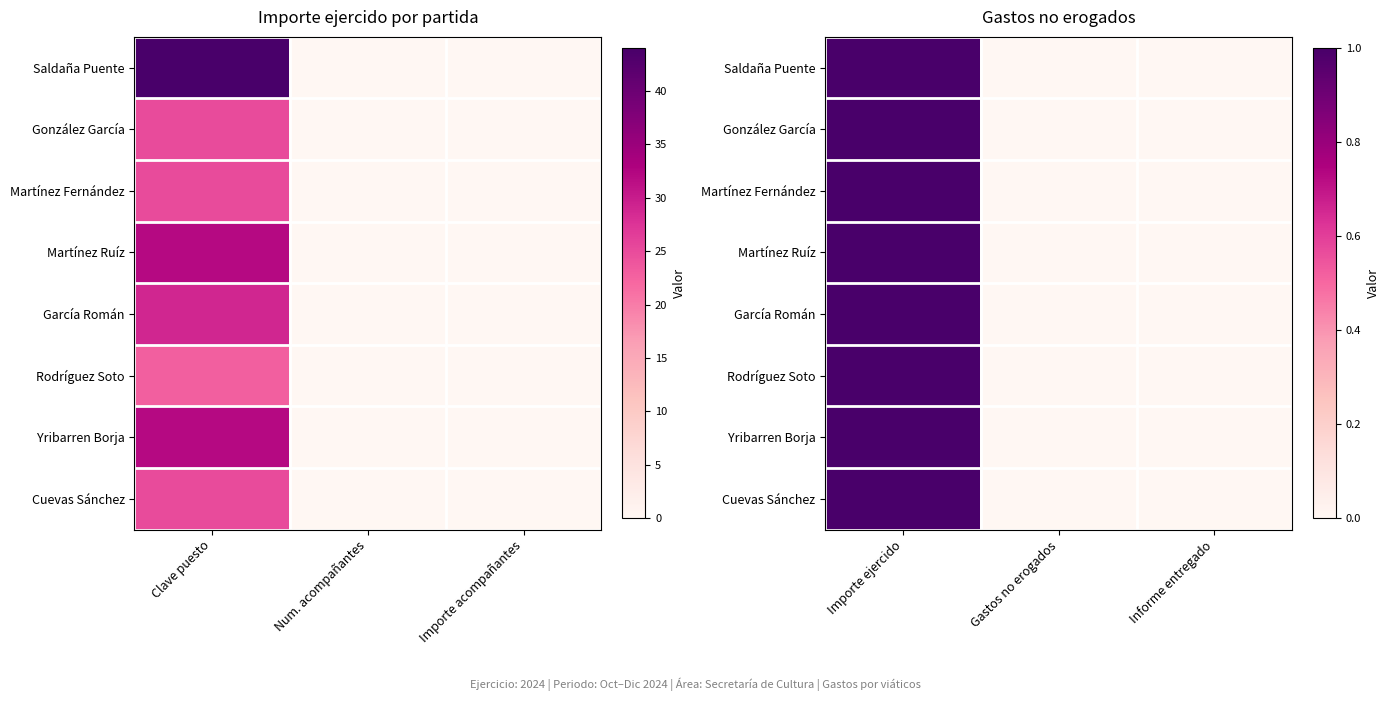

At how many categories does at least one series exceed 0?

1